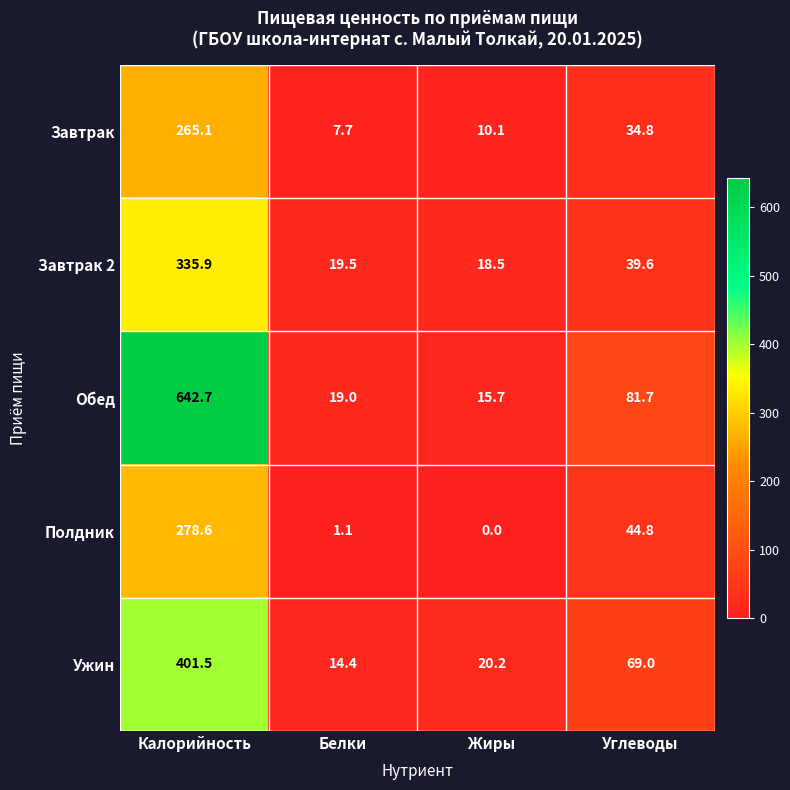

What value does the Завтрак series have at Калорийность?

265.1